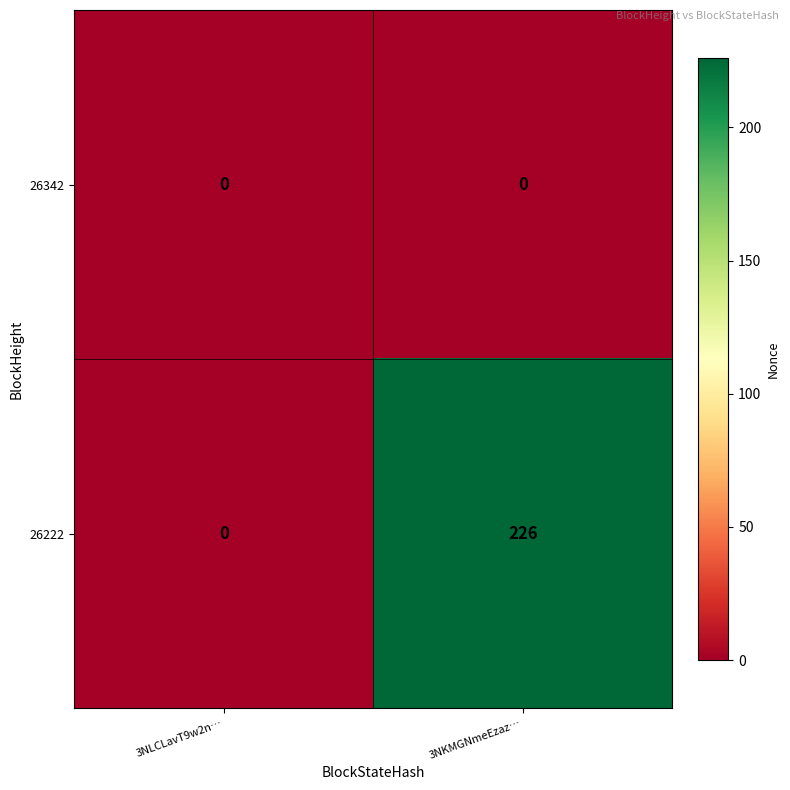

What is the average value of the 26222 series?

113